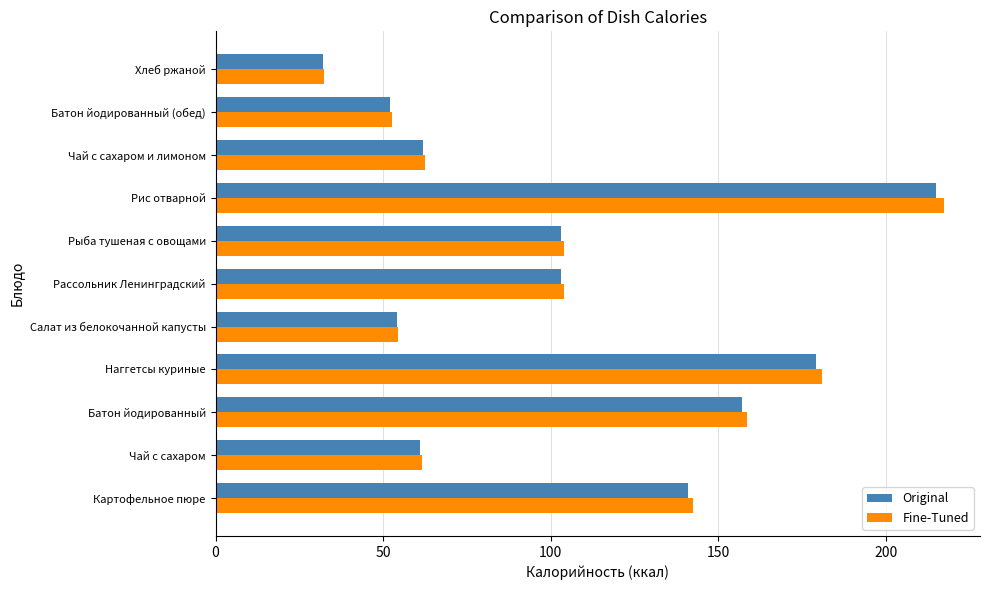

What is the average value of the Fine-Tuned series?

106.4